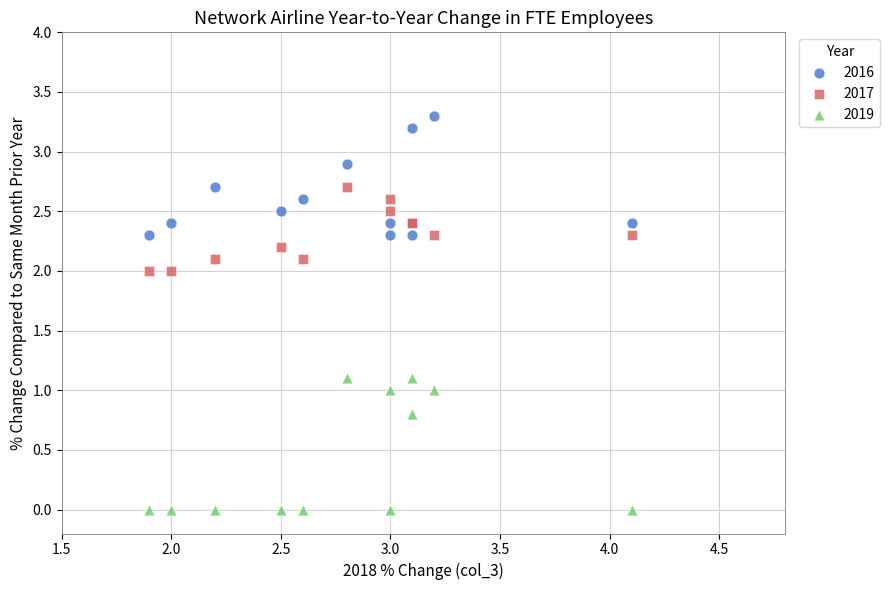

Which series has the largest Y range (max minus min)?

2019